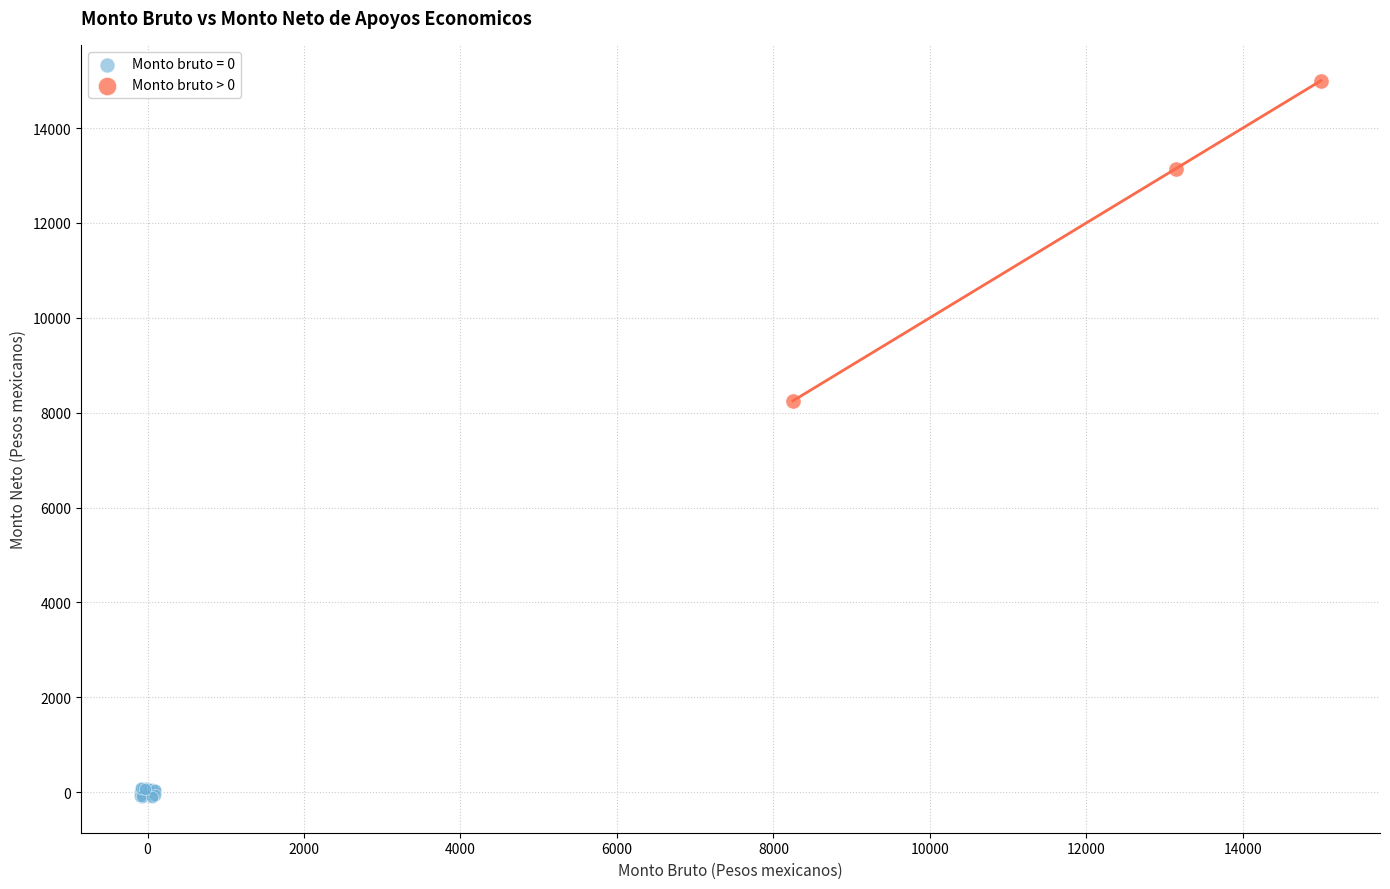

Which series contains the lowest Y value?

Monto bruto = 0